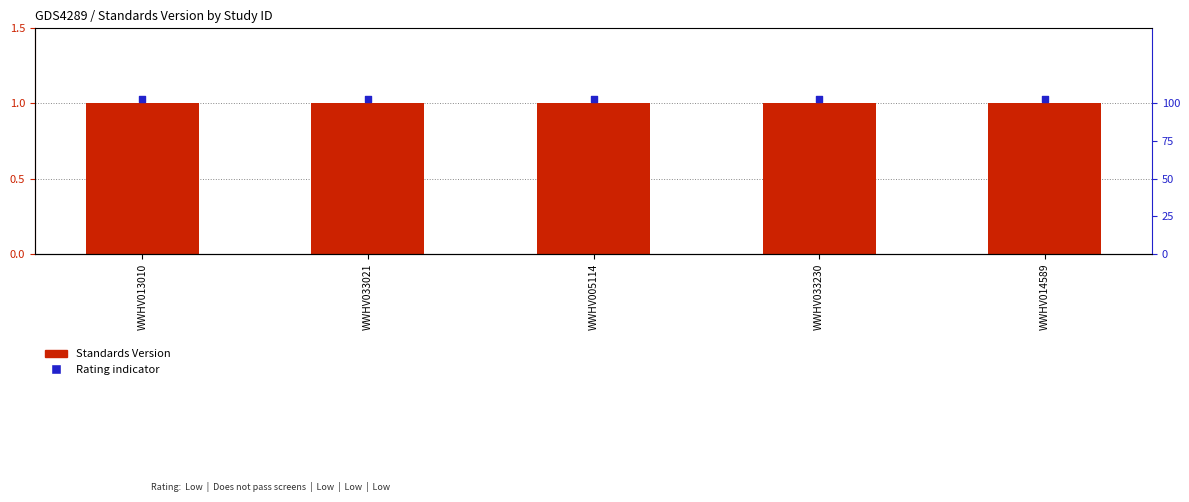

At how many categories does at least one series exceed 1?

5